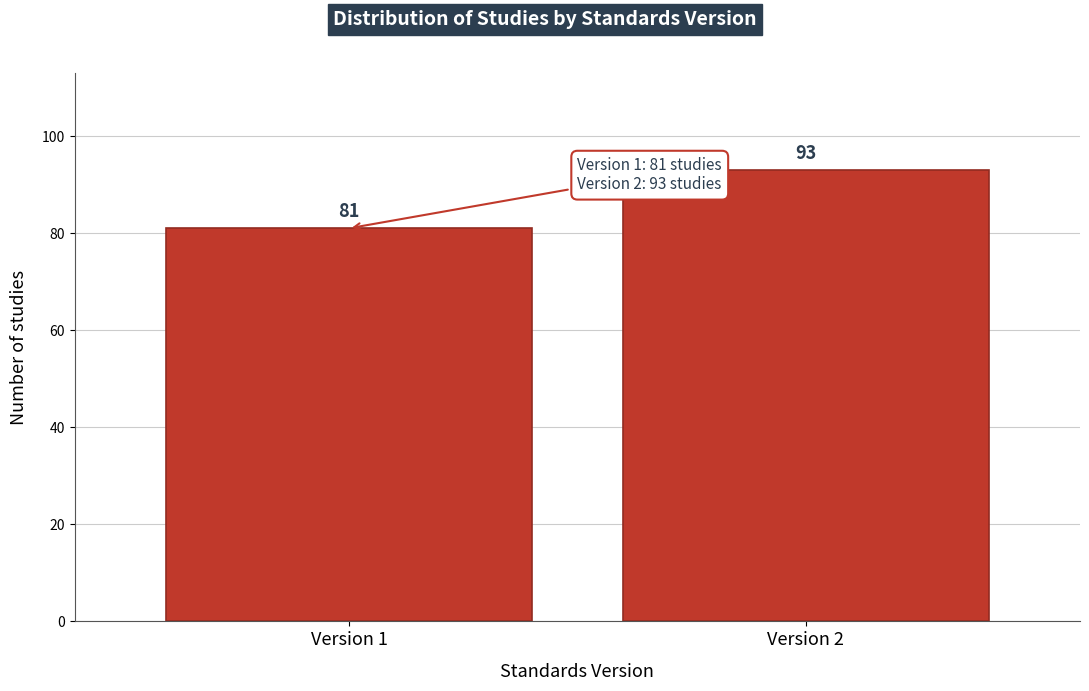

Reading left to right, what are all the values shown in this chart?

81	93